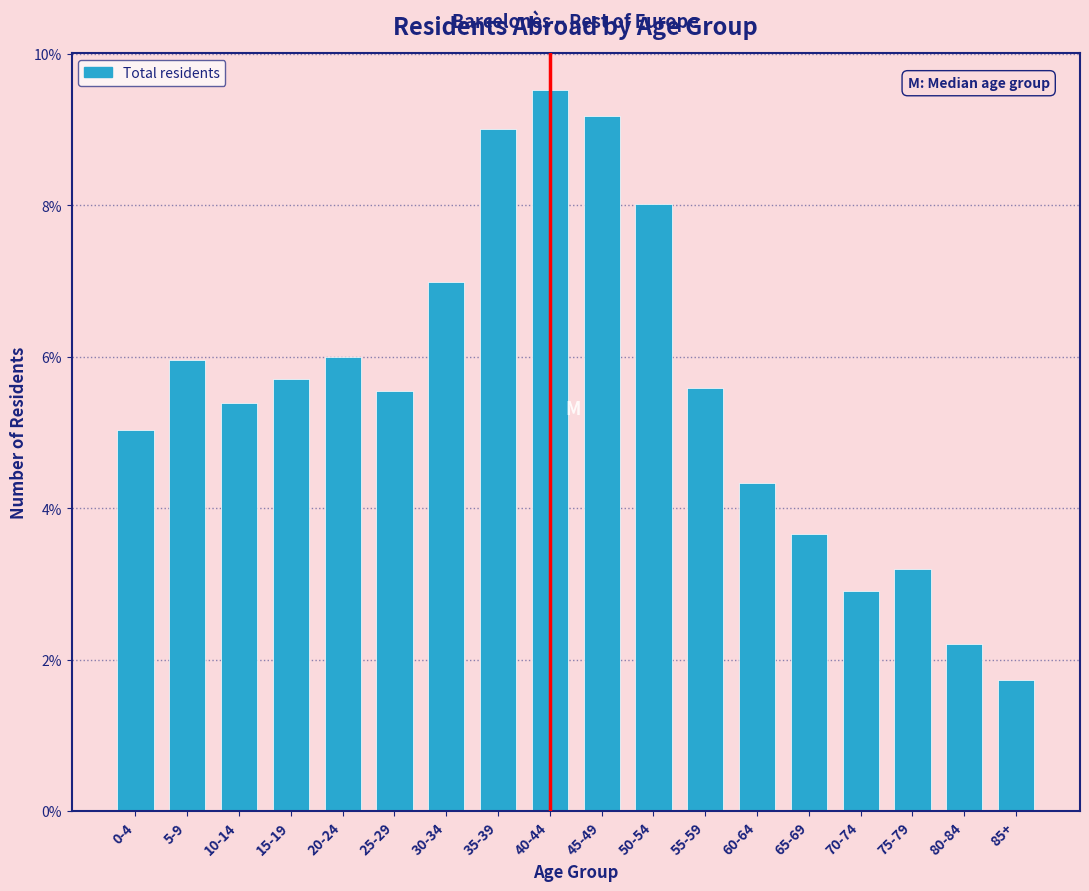

Are the bars horizontal?

No